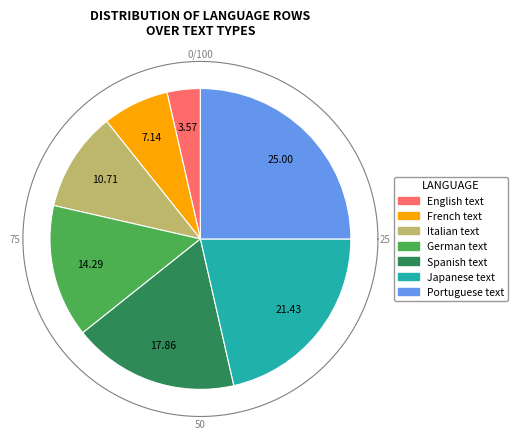

Does any single category account for the majority?

No